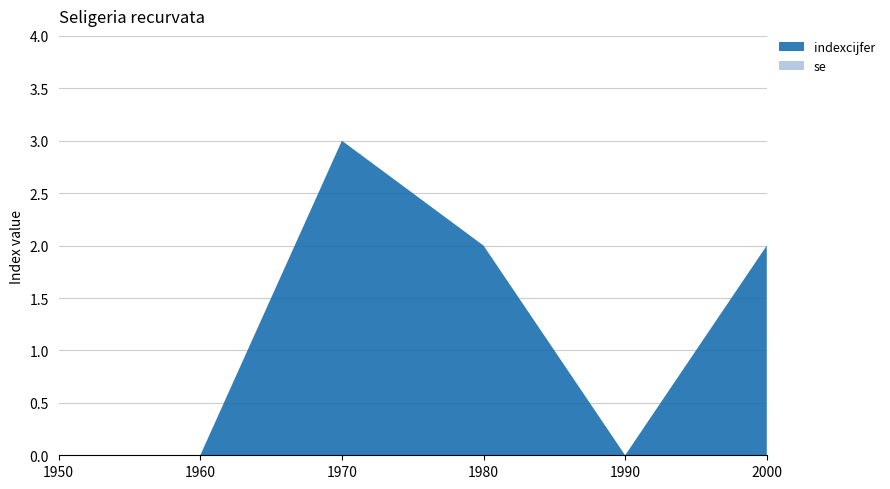

Reading left to right, list all the values displayed in this chart.

indexcijfer: 1950=0	1960=0	1970=3	1980=2	1990=0	2000=2
se: 1950=0	1960=0	1970=0	1980=0	1990=0	2000=0